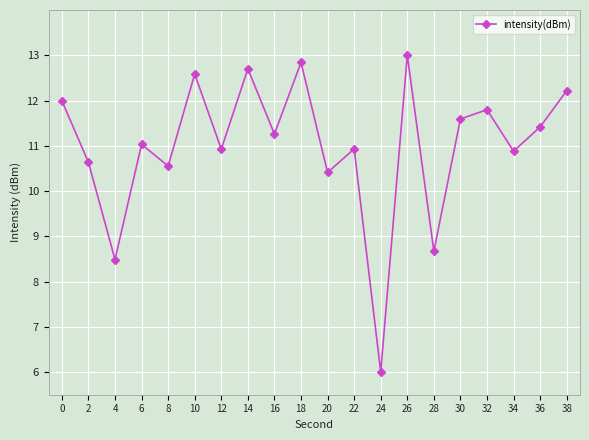

How many interior local valleys (lower than both neighbors) does the data have?

8